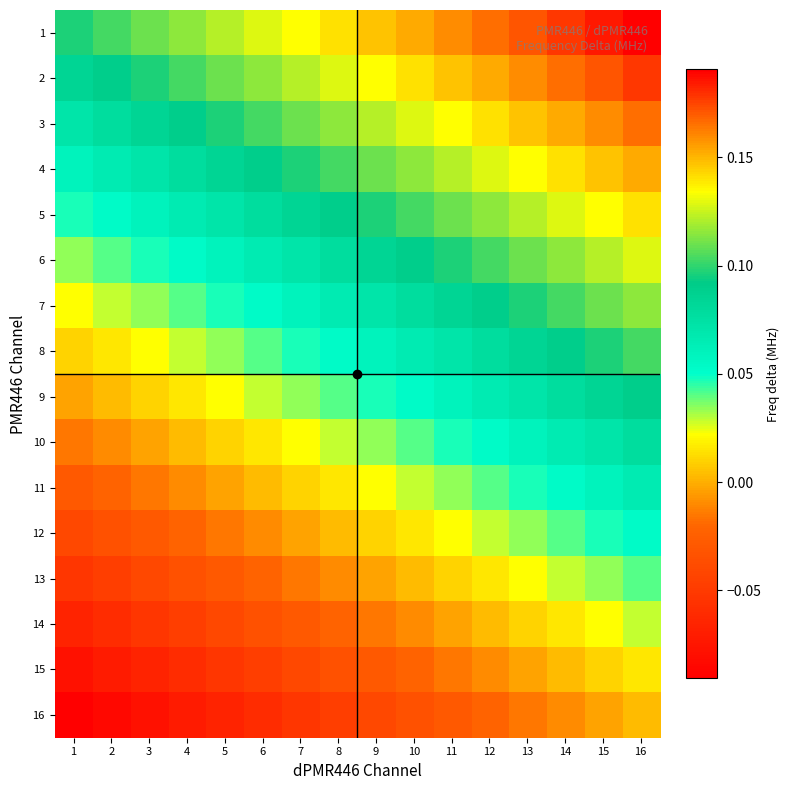

Reading left to right, transcribe all the data shown in this chart.

1: 1=0.1	2=0.1	3=0.1	4=0.1	5=0.1	6=0.1	7=0.1	8=0.1	9=0.1	10=0.2	11=0.2	12=0.2	13=0.2	14=0.2	15=0.2	16=0.2
2: 1=0.1	2=0.1	3=0.1	4=0.1	5=0.1	6=0.1	7=0.1	8=0.1	9=0.1	10=0.1	11=0.1	12=0.2	13=0.2	14=0.2	15=0.2	16=0.2
3: 1=0.1	2=0.1	3=0.1	4=0.1	5=0.1	6=0.1	7=0.1	8=0.1	9=0.1	10=0.1	11=0.1	12=0.1	13=0.1	14=0.2	15=0.2	16=0.2
4: 1=0.1	2=0.1	3=0.1	4=0.1	5=0.1	6=0.1	7=0.1	8=0.1	9=0.1	10=0.1	11=0.1	12=0.1	13=0.1	14=0.1	15=0.1	16=0.2
5: 1=0.0	2=0.1	3=0.1	4=0.1	5=0.1	6=0.1	7=0.1	8=0.1	9=0.1	10=0.1	11=0.1	12=0.1	13=0.1	14=0.1	15=0.1	16=0.1
6: 1=0.0	2=0.0	3=0.0	4=0.1	5=0.1	6=0.1	7=0.1	8=0.1	9=0.1	10=0.1	11=0.1	12=0.1	13=0.1	14=0.1	15=0.1	16=0.1
7: 1=0.0	2=0.0	3=0.0	4=0.0	5=0.0	6=0.1	7=0.1	8=0.1	9=0.1	10=0.1	11=0.1	12=0.1	13=0.1	14=0.1	15=0.1	16=0.1
8: 1=0.0	2=0.0	3=0.0	4=0.0	5=0.0	6=0.0	7=0.0	8=0.1	9=0.1	10=0.1	11=0.1	12=0.1	13=0.1	14=0.1	15=0.1	16=0.1
9: 1=-0.0	2=0.0	3=0.0	4=0.0	5=0.0	6=0.0	7=0.0	8=0.0	9=0.0	10=0.1	11=0.1	12=0.1	13=0.1	14=0.1	15=0.1	16=0.1
10: 1=-0.0	2=-0.0	3=-0.0	4=0.0	5=0.0	6=0.0	7=0.0	8=0.0	9=0.0	10=0.0	11=0.0	12=0.1	13=0.1	14=0.1	15=0.1	16=0.1
11: 1=-0.0	2=-0.0	3=-0.0	4=-0.0	5=-0.0	6=0.0	7=0.0	8=0.0	9=0.0	10=0.0	11=0.0	12=0.0	13=0.0	14=0.1	15=0.1	16=0.1
12: 1=-0.0	2=-0.0	3=-0.0	4=-0.0	5=-0.0	6=-0.0	7=-0.0	8=0.0	9=0.0	10=0.0	11=0.0	12=0.0	13=0.0	14=0.0	15=0.0	16=0.1
13: 1=-0.1	2=-0.0	3=-0.0	4=-0.0	5=-0.0	6=-0.0	7=-0.0	8=-0.0	9=-0.0	10=0.0	11=0.0	12=0.0	13=0.0	14=0.0	15=0.0	16=0.0
14: 1=-0.1	2=-0.1	3=-0.1	4=-0.0	5=-0.0	6=-0.0	7=-0.0	8=-0.0	9=-0.0	10=-0.0	11=-0.0	12=0.0	13=0.0	14=0.0	15=0.0	16=0.0
15: 1=-0.1	2=-0.1	3=-0.1	4=-0.1	5=-0.1	6=-0.0	7=-0.0	8=-0.0	9=-0.0	10=-0.0	11=-0.0	12=-0.0	13=-0.0	14=0.0	15=0.0	16=0.0
16: 1=-0.1	2=-0.1	3=-0.1	4=-0.1	5=-0.1	6=-0.1	7=-0.1	8=-0.0	9=-0.0	10=-0.0	11=-0.0	12=-0.0	13=-0.0	14=-0.0	15=-0.0	16=0.0